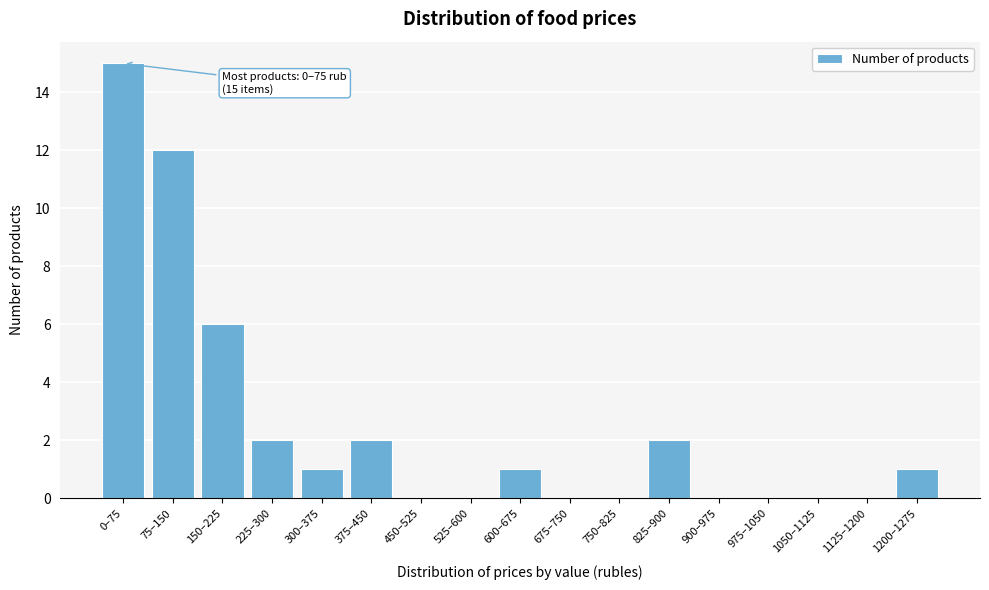

What is the ratio of the value at 150–225 to the value at 375–450?

3.0